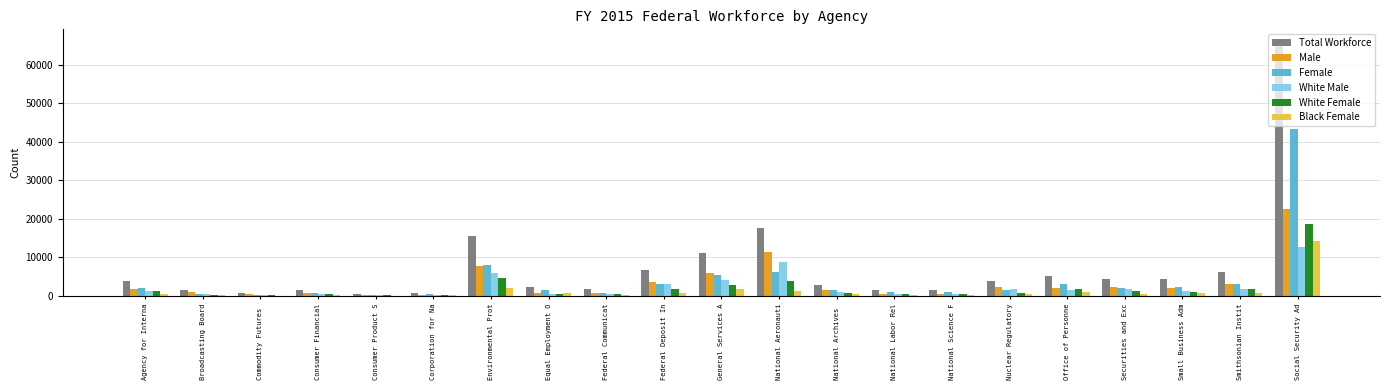

True or false: Male has a value of 8864 at General Services A.

False